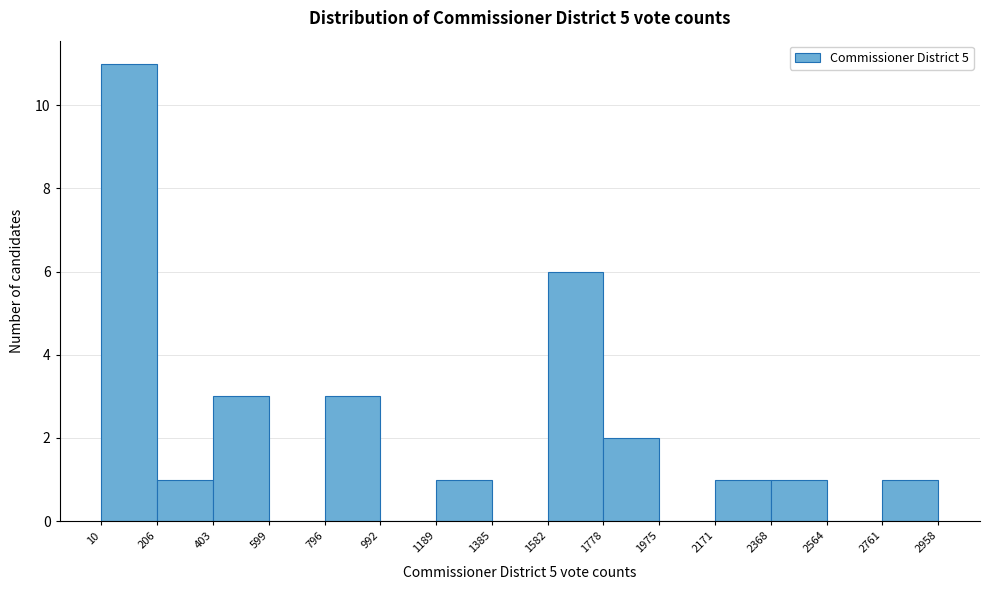

Which range on the x-axis has the tallest bar?

10 to 206